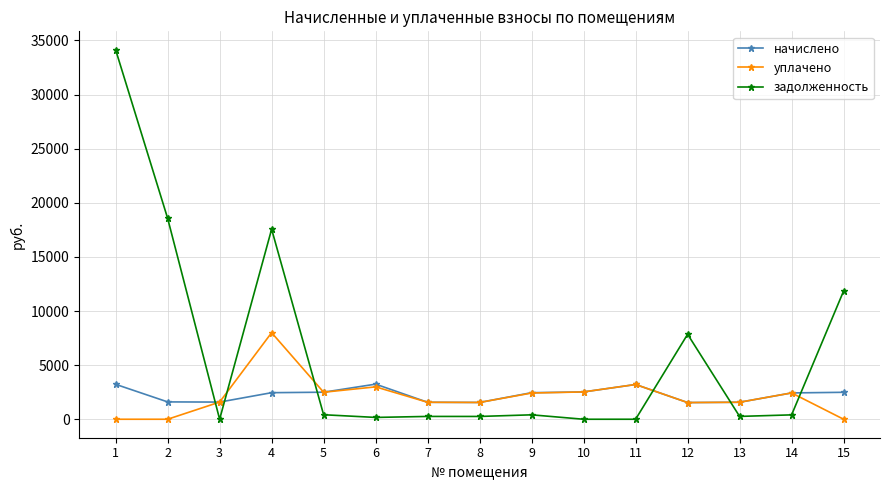

What is the total value across all series at 11?

6423.7